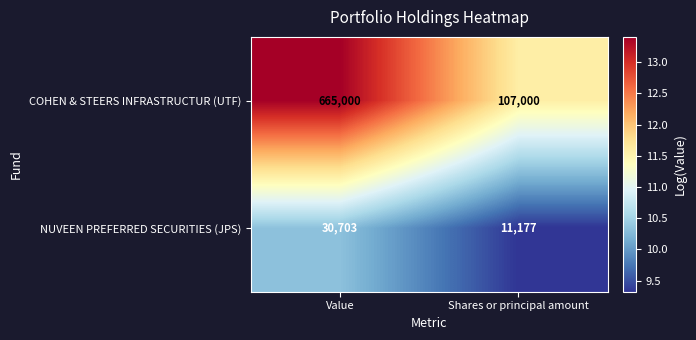

Reading left to right, extract all data points from this chart.

COHEN & STEERS INFRASTRUCTUR (UTF): 665000	107000
NUVEEN PREFERRED SECURITIES (JPS): 30703	11177